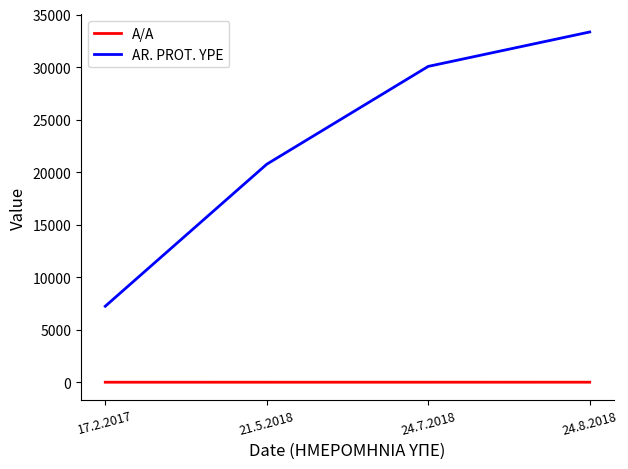

True or false: AR. PROT. YPE has a value of 40196 at 24.7.2018.

False